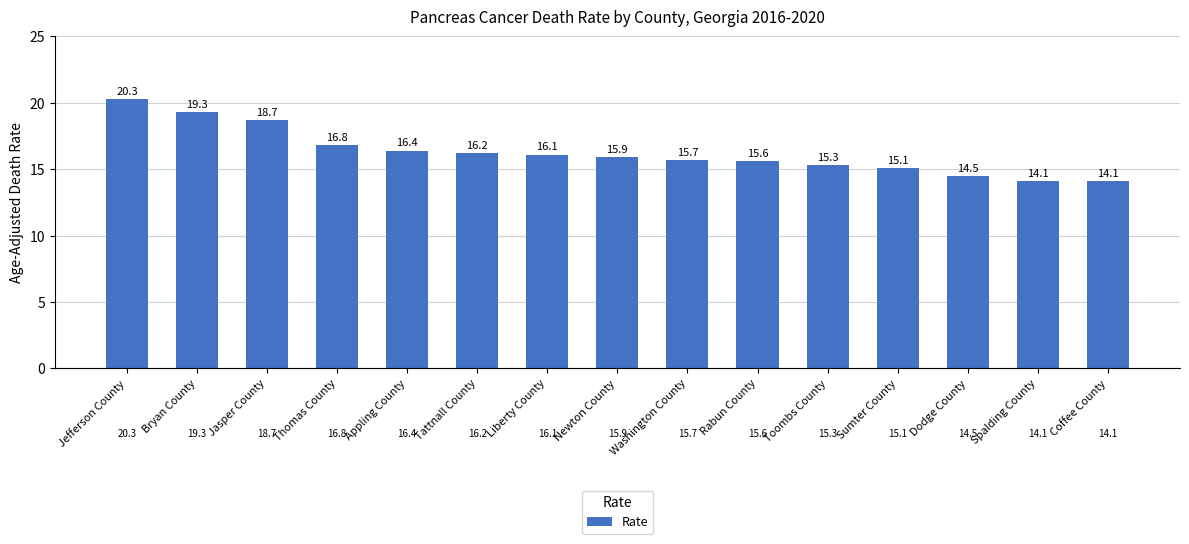

What is the label of the 9th bar from the left?

Washington County